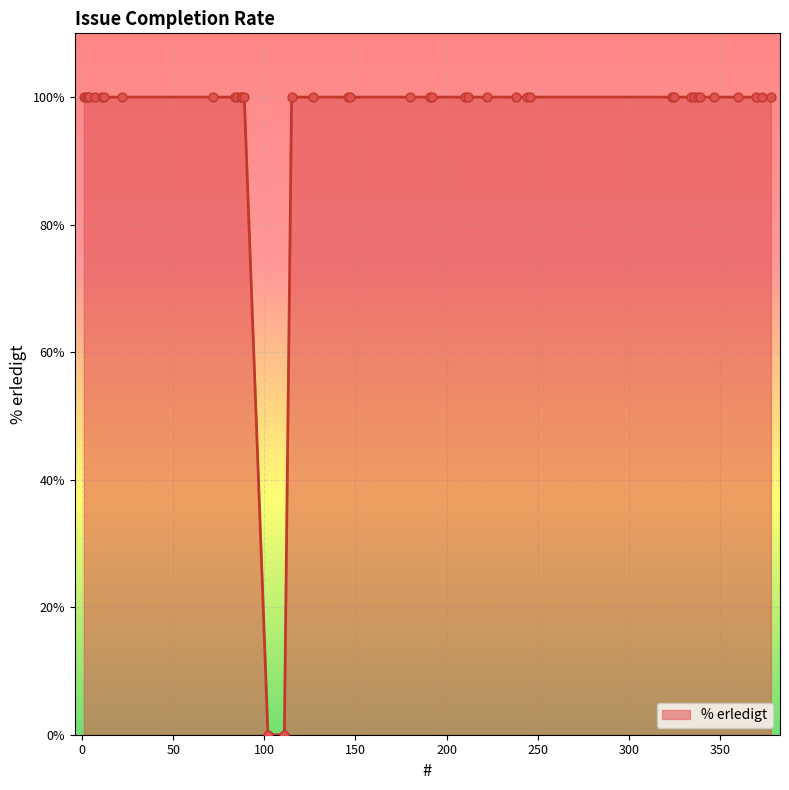

What is the difference between the maximum and minimum values?

100